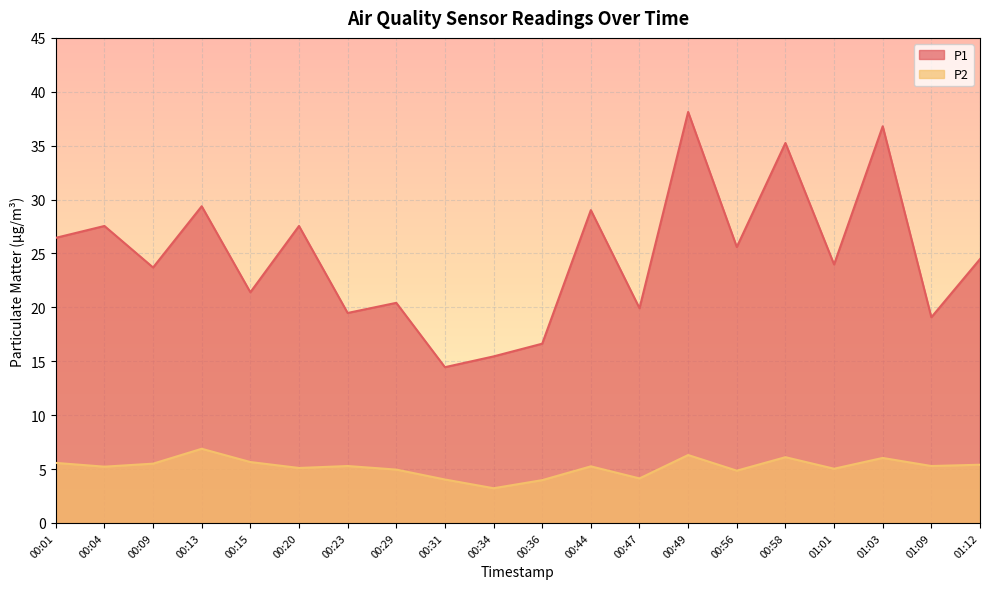

In P2, how many points are lower than both neighbors (excluding endpoints)?

7